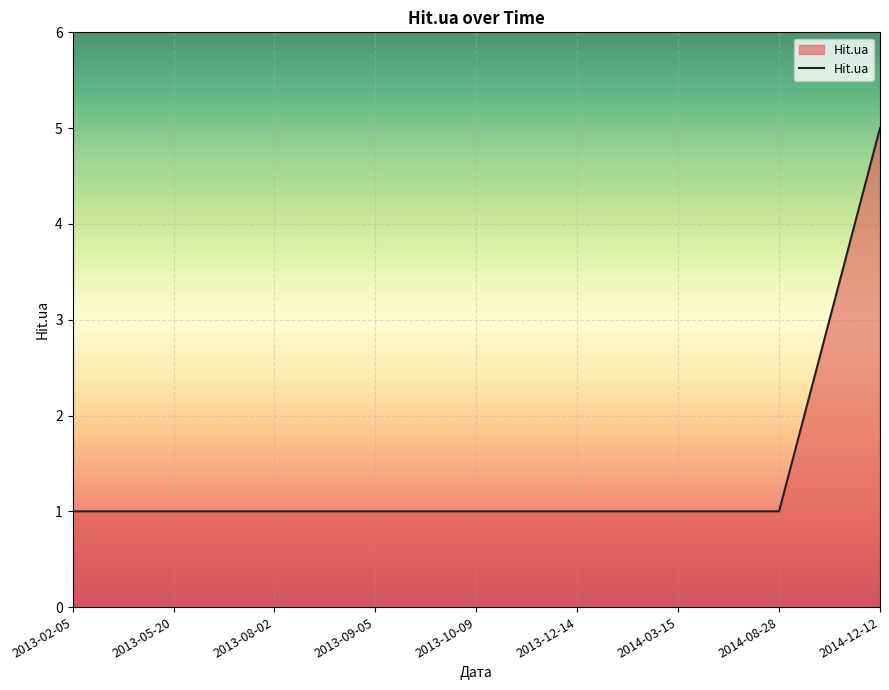

Reading left to right, transcribe all the data shown in this chart.

1	1	1	1	1	1	1	1	5